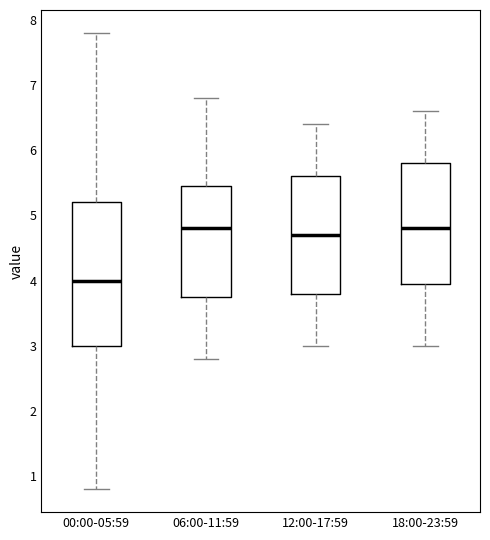

Reading left to right, transcribe this box plot: for each box, give where its median line is, the range the box spans, and where its two whiskers end, as read against the y-axis. The values are not printed on the chart, so give them approximately, as read against the axis.

00:00-05:59: median 4.0, box 3.0 to 5.2, whiskers 0.8 to 7.8
06:00-11:59: median 4.8, box 3.8 to 5.5, whiskers 2.8 to 6.8
12:00-17:59: median 4.7, box 3.8 to 5.6, whiskers 3.0 to 6.4
18:00-23:59: median 4.8, box 4.0 to 5.8, whiskers 3.0 to 6.6